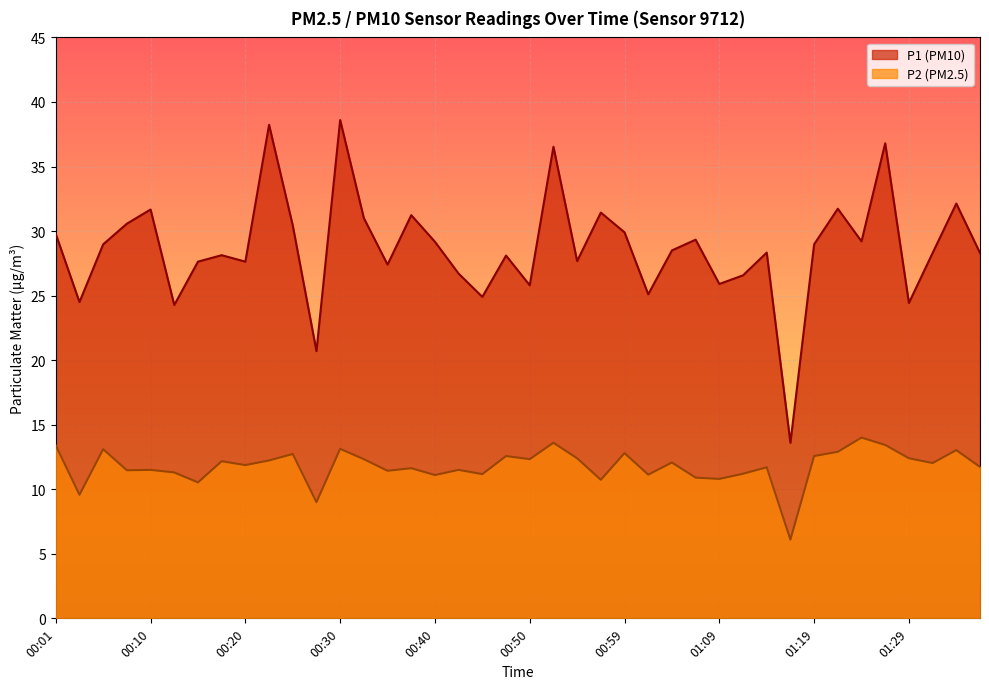

Where does the P1 series first go above 28?

00:01